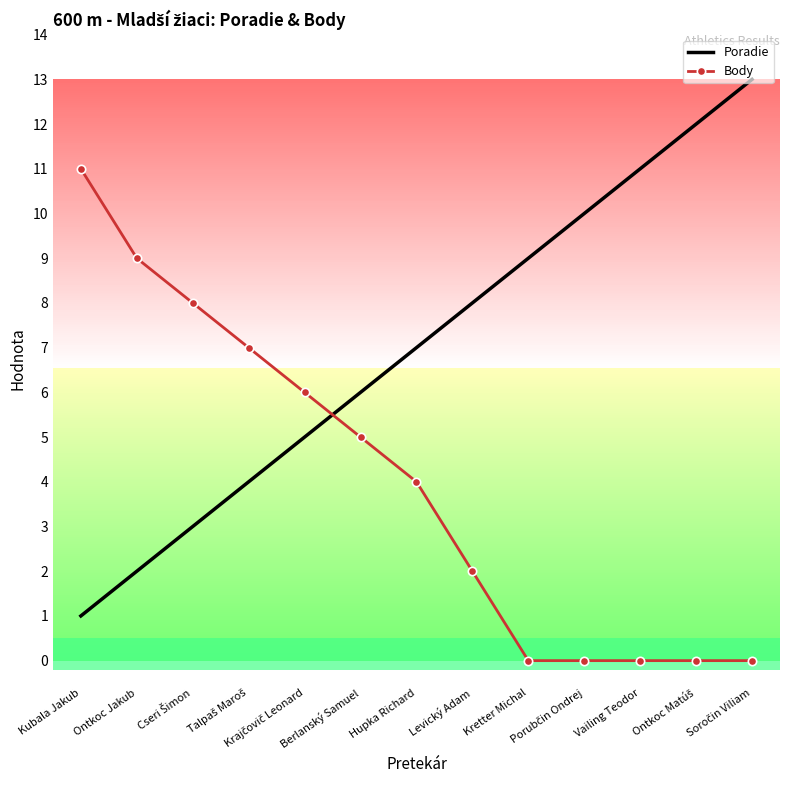

Rank the series by their maximum value, from highest to lowest.

Poradie, Body